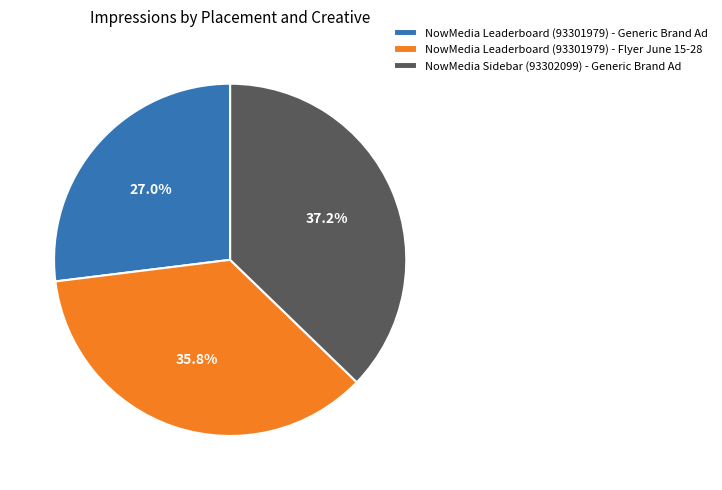

Is there a majority slice in this chart?

No